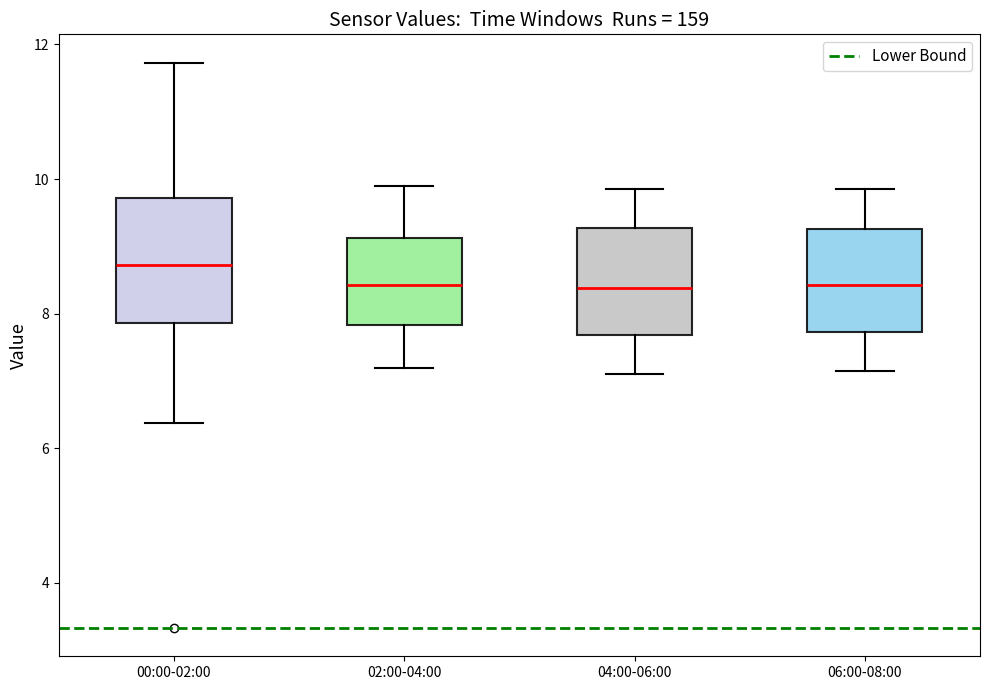

Reading left to right, transcribe this box plot: for each box, give where its median line is, the range the box spans, and where its two whiskers end, as read against the y-axis. The values are not printed on the chart, so give them approximately, as read against the axis.

00:00-02:00: median 8.8, box 7.8 to 9.8, whiskers 6.4 to 11.8
02:00-04:00: median 8.4, box 7.8 to 9.2, whiskers 7.2 to 10.0
04:00-06:00: median 8.4, box 7.6 to 9.2, whiskers 7.2 to 9.8
06:00-08:00: median 8.4, box 7.8 to 9.2, whiskers 7.2 to 9.8